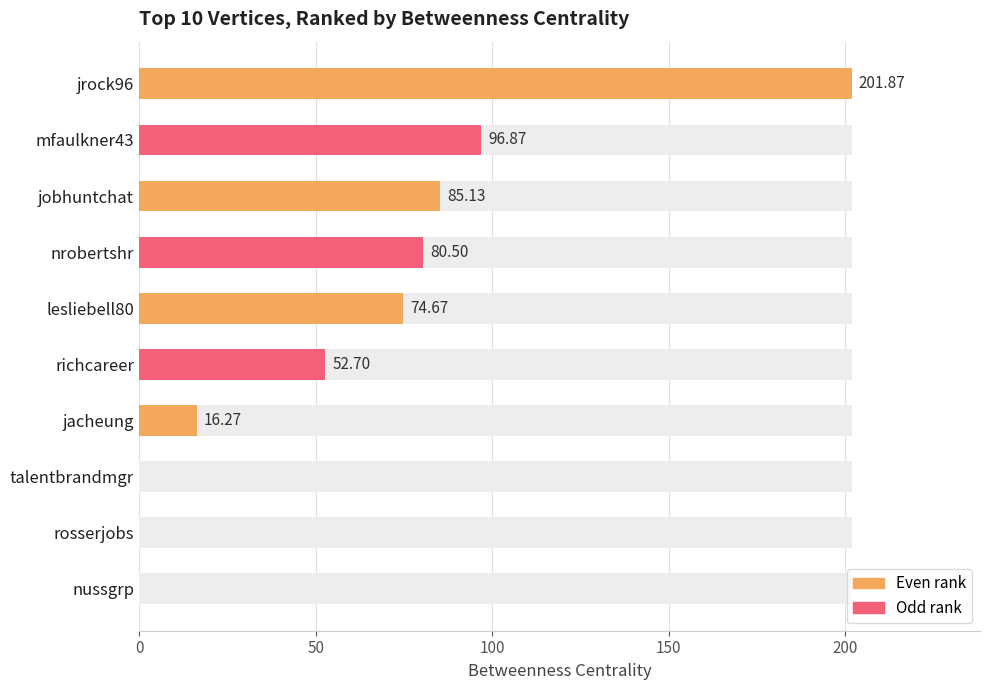

How many values are above zero?

7